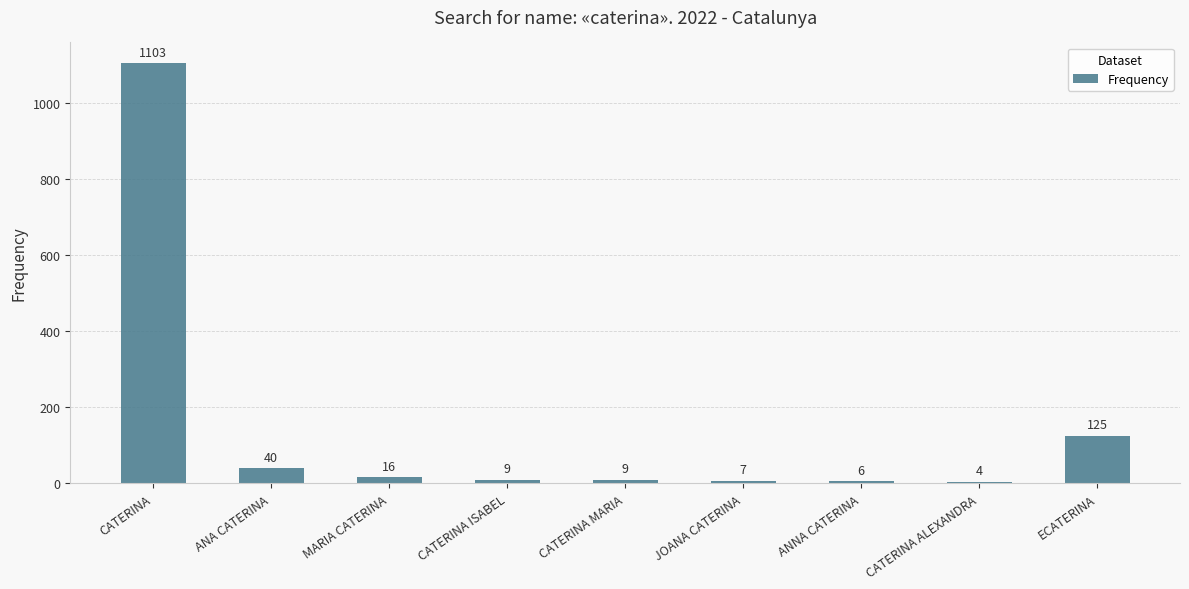

Approximately how many times larger is the value at CATERINA compared to CATERINA ISABEL?

122.6